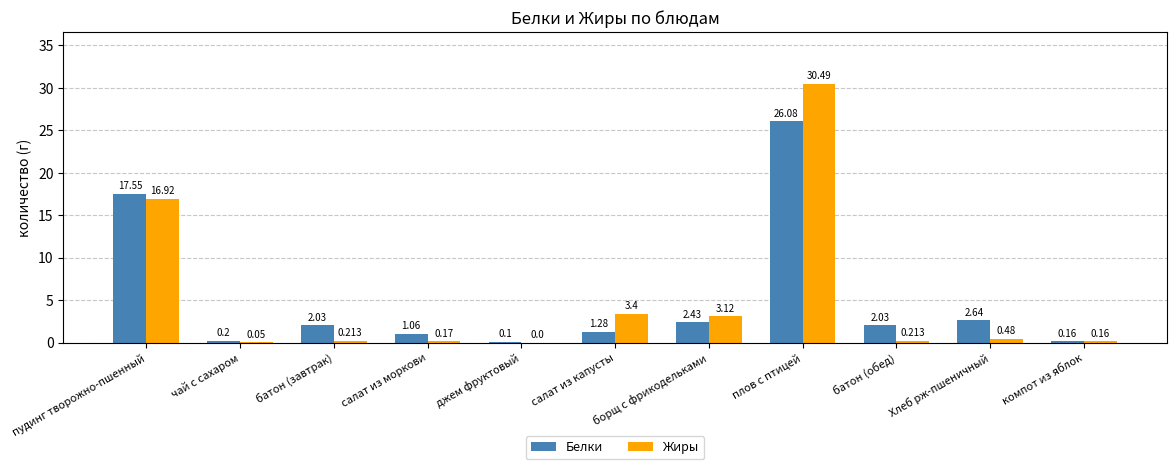

Between пудинг творожно-пшенный and плов с птицей, which series saw the biggest shift?

Жиры